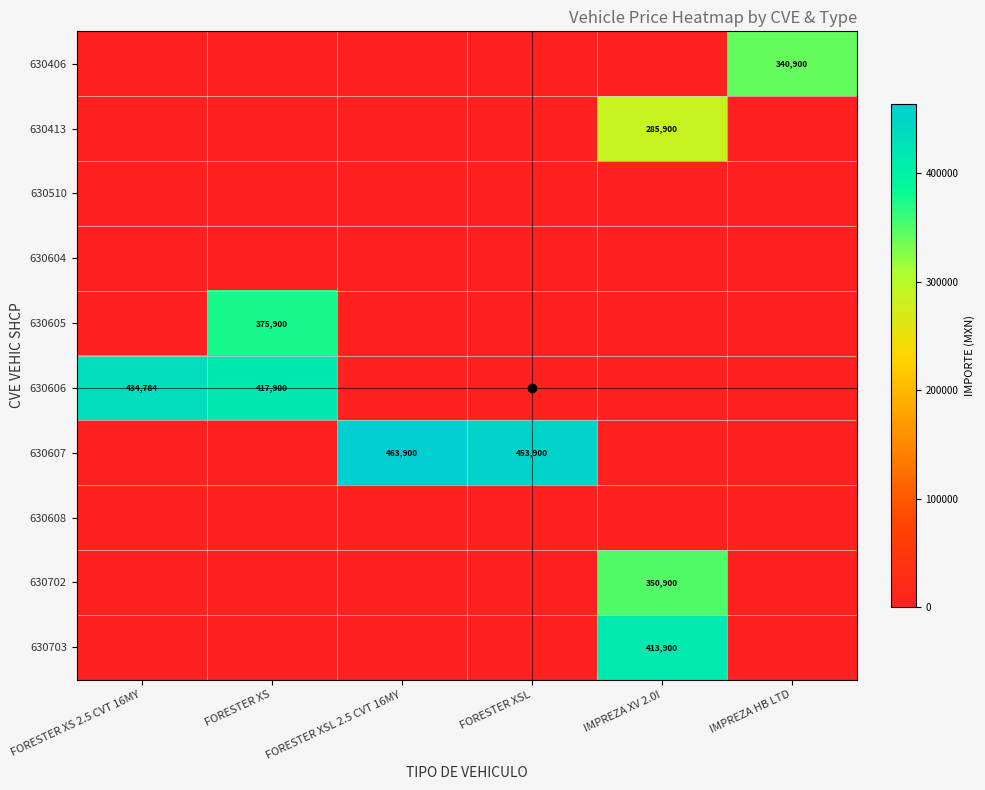

Is it true that 630607 equals 255242 at FORESTER XSL?

False